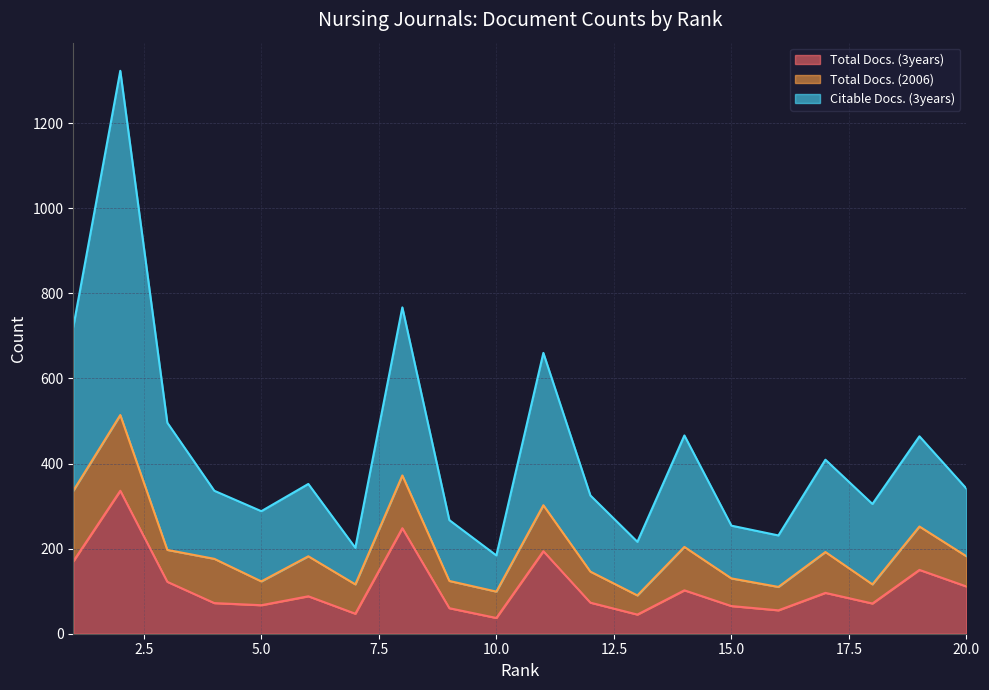

At how many categories does at least one series exceed 379?

8